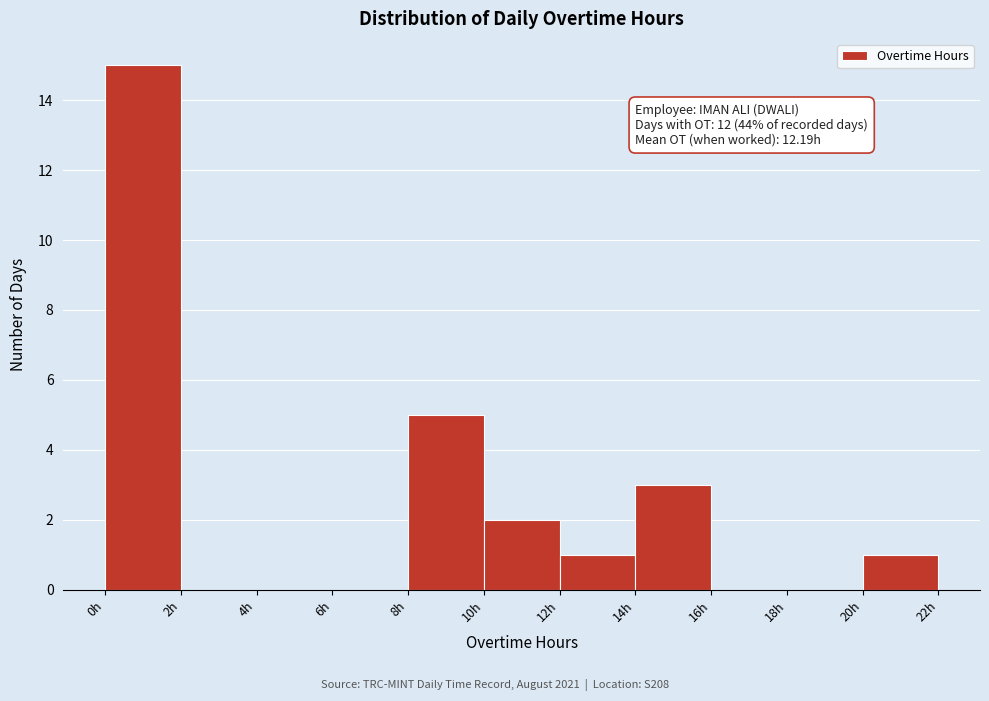

Over which range of the x-axis is the bar tallest?

0 to 2